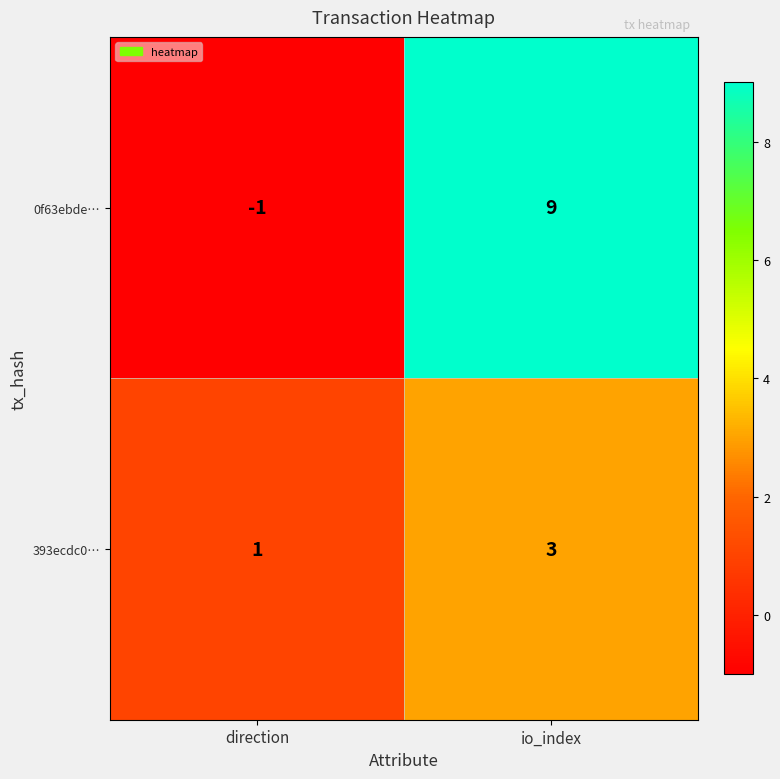

Between direction and io_index, which series saw the biggest shift?

0f63ebde…